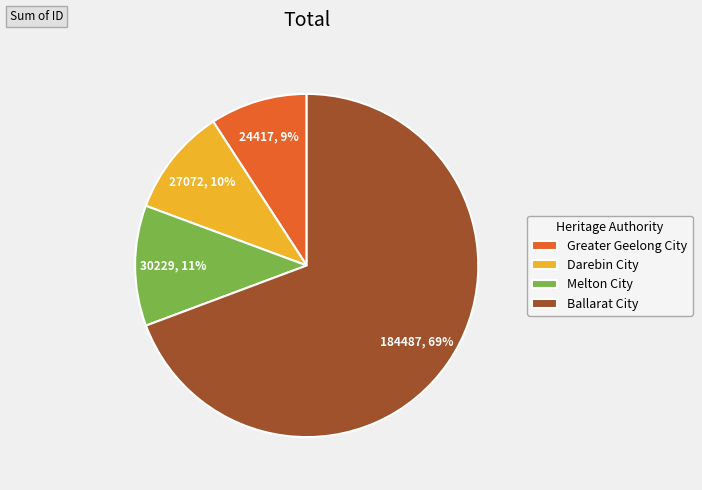

Do Greater Geelong City and Ballarat City together represent more than half of the pie?

Yes